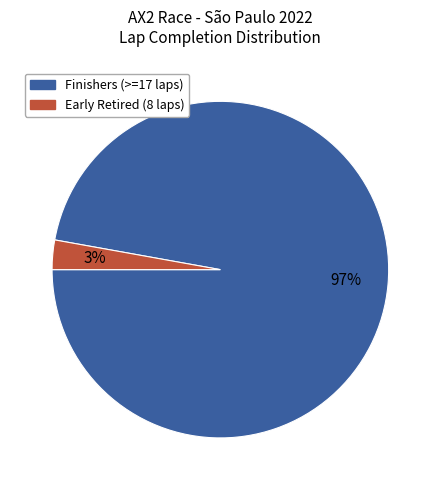

Count the number of slices in the pie.

2